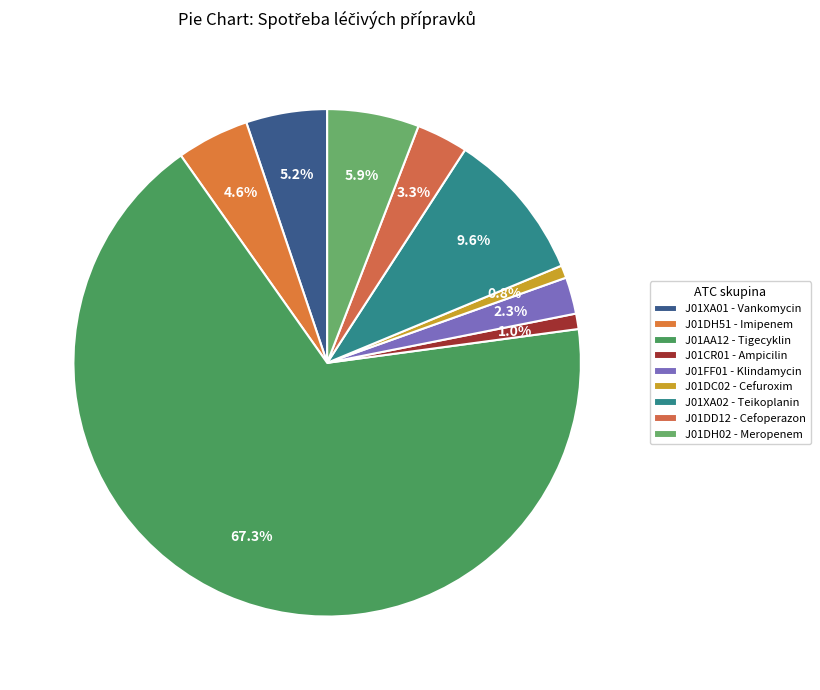

Count the number of slices in the pie.

9